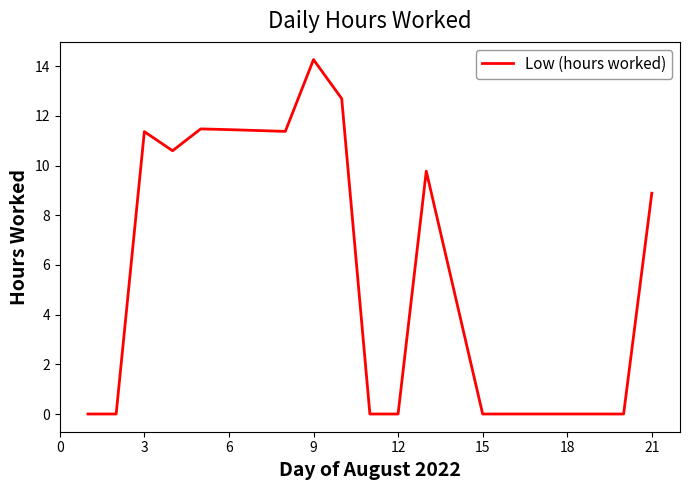

What is the difference between the second highest and second lowest values?

12.7